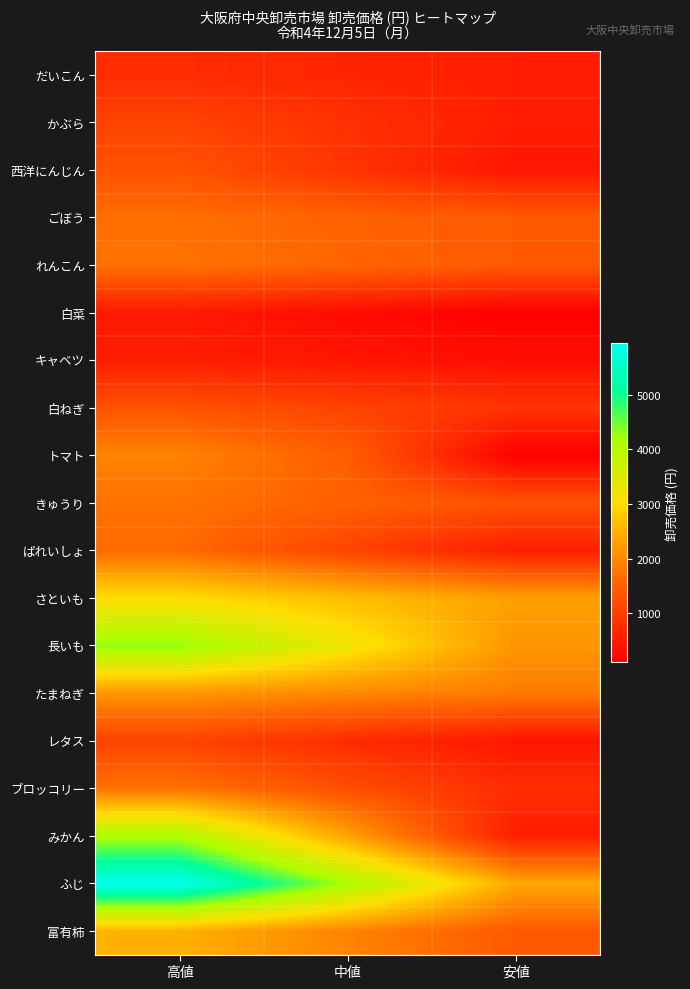

How many data points does each series have?

3